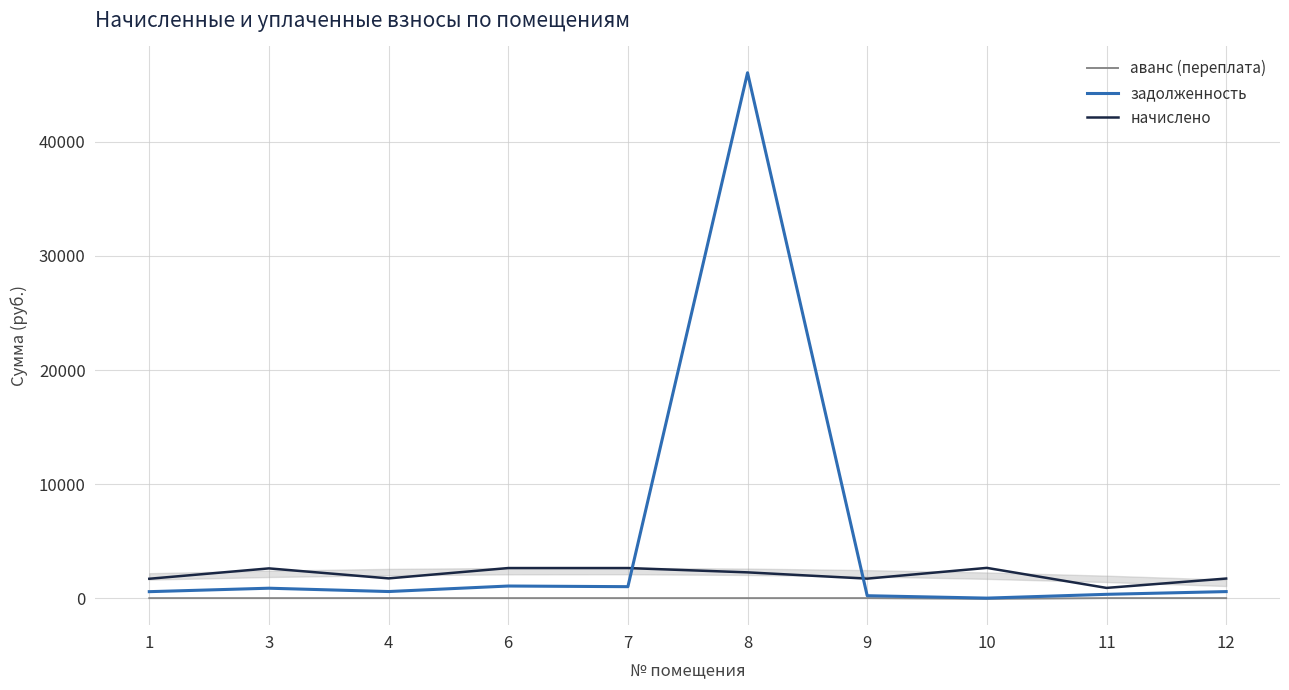

What is the difference between the highest and lowest values at 11?

895.2